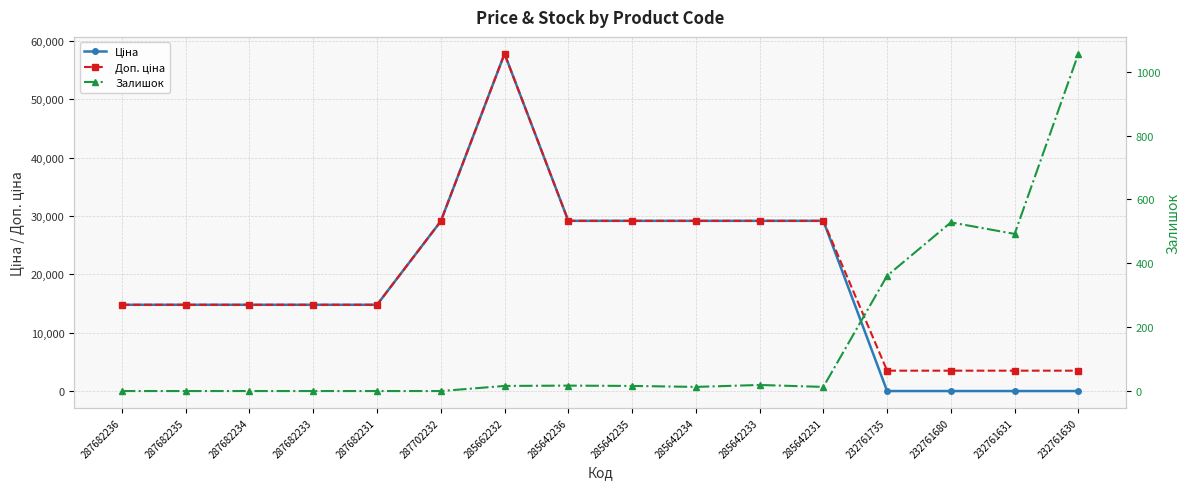

What is the difference between the second highest and second lowest values in the Доп. ціна series?

25680.5